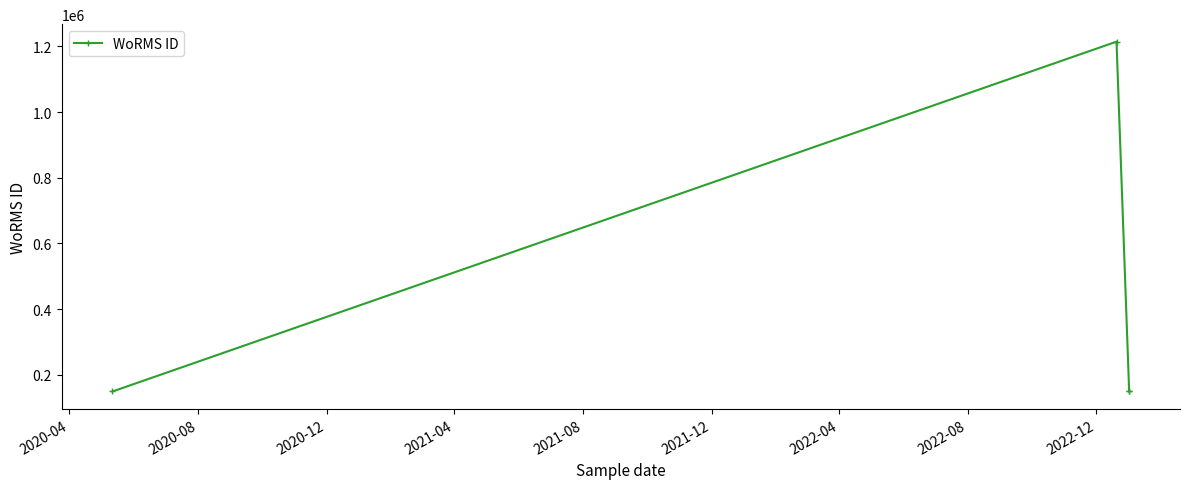

What is the sum of all values?

1661867